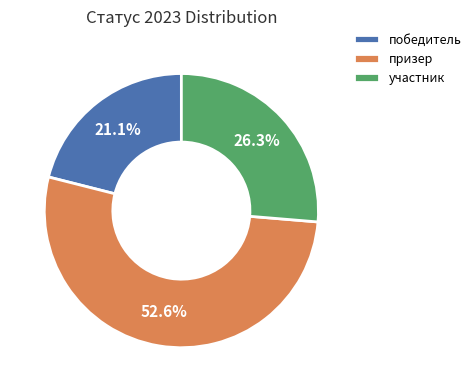

Is призер the majority of the pie?

Yes